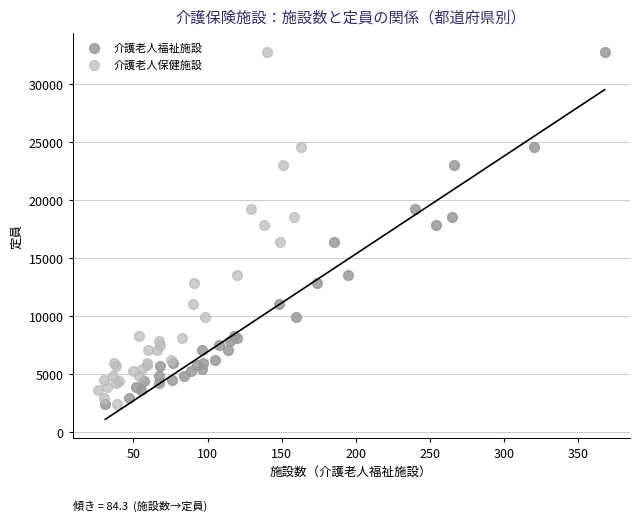

What are all the series names shown in the legend?

介護老人福祉施設, 介護老人保健施設